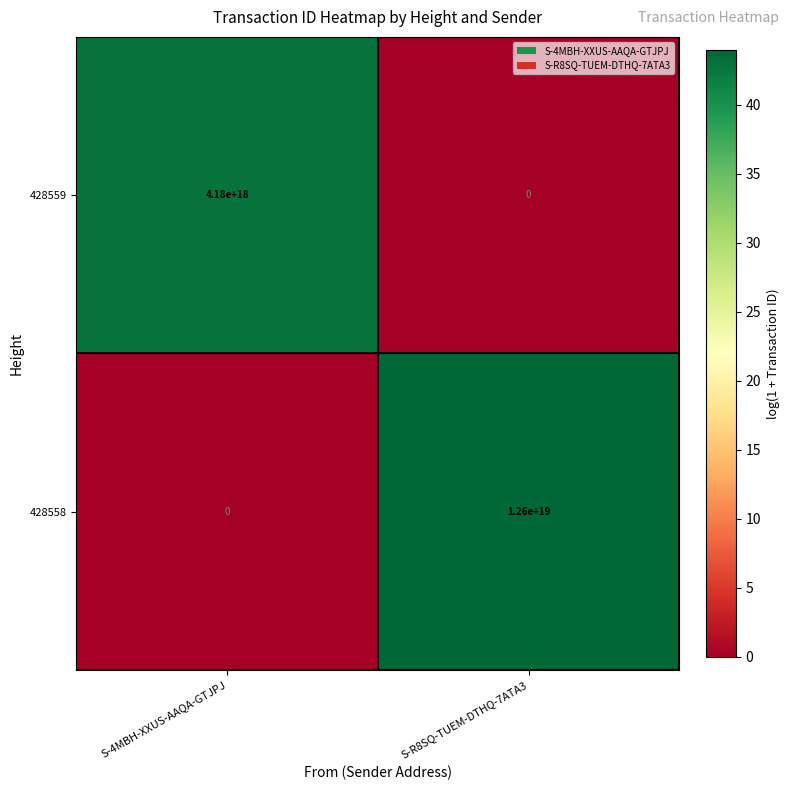

At which category is the sum across all series the highest?

S-R8SQ-TUEM-DTHQ-7ATA3